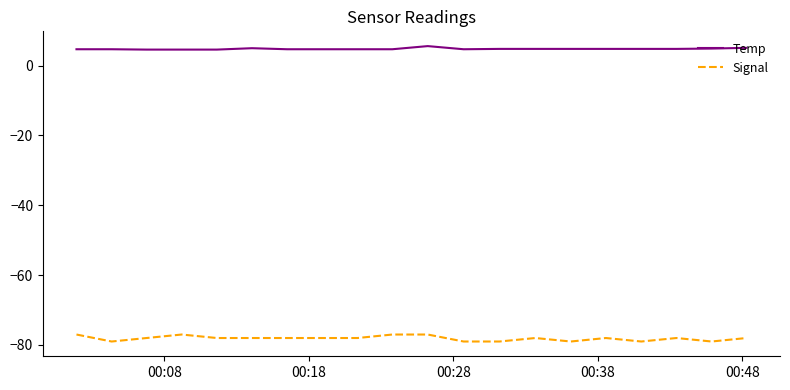

Rank the series by their maximum value, from lowest to highest.

Signal, Temp